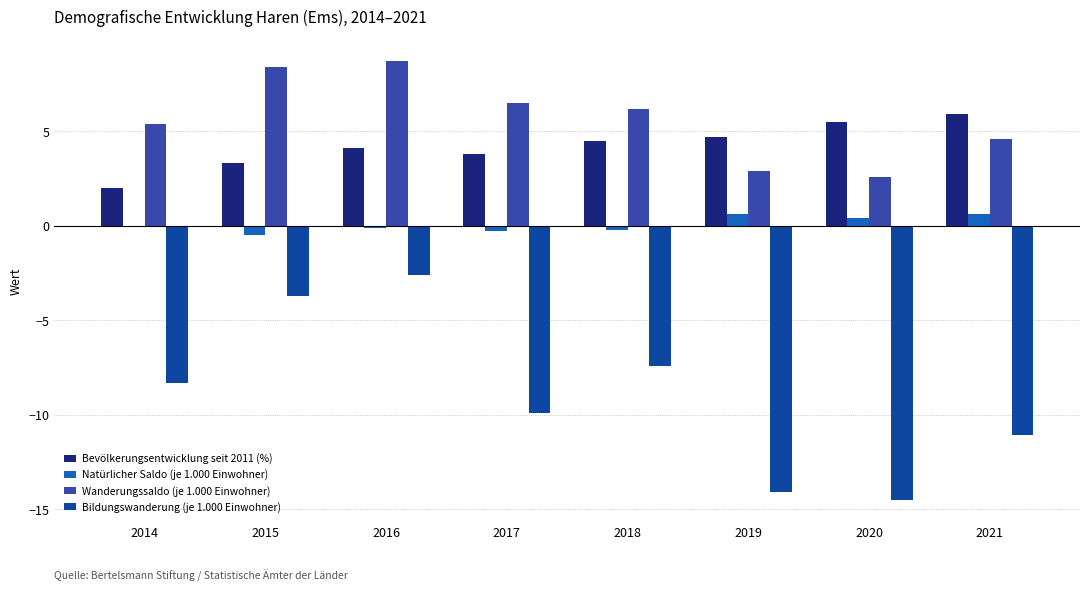

Is it true that Bevölkerungsentwicklung seit 2011 (%) equals 6.7 at 2016?

False